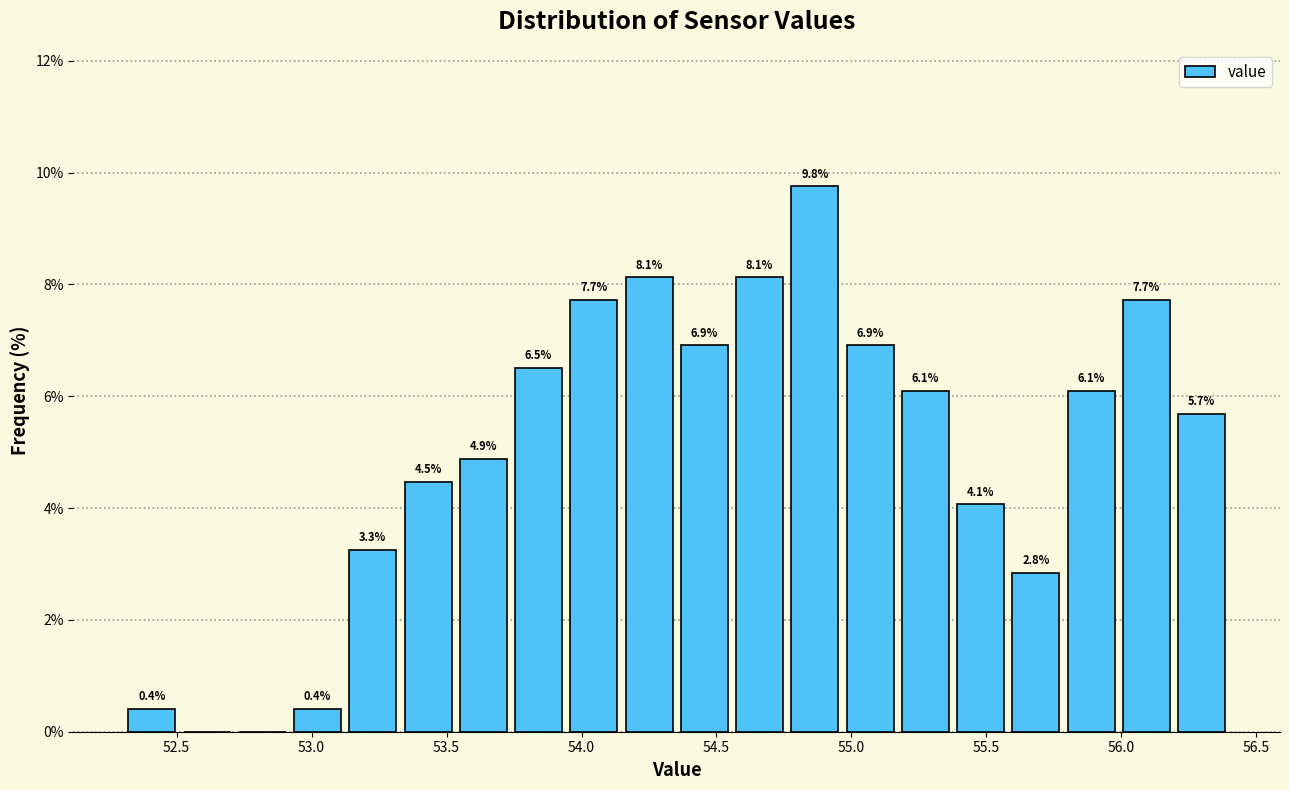

Over which range of the x-axis is the bar tallest?

54.75 to 54.95